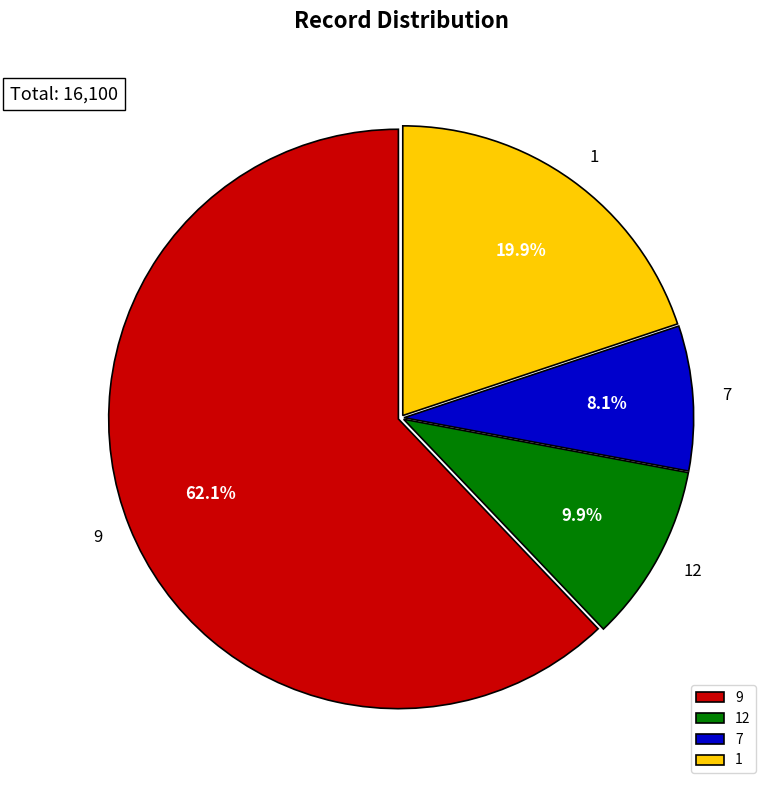

Count the number of slices in the pie.

4